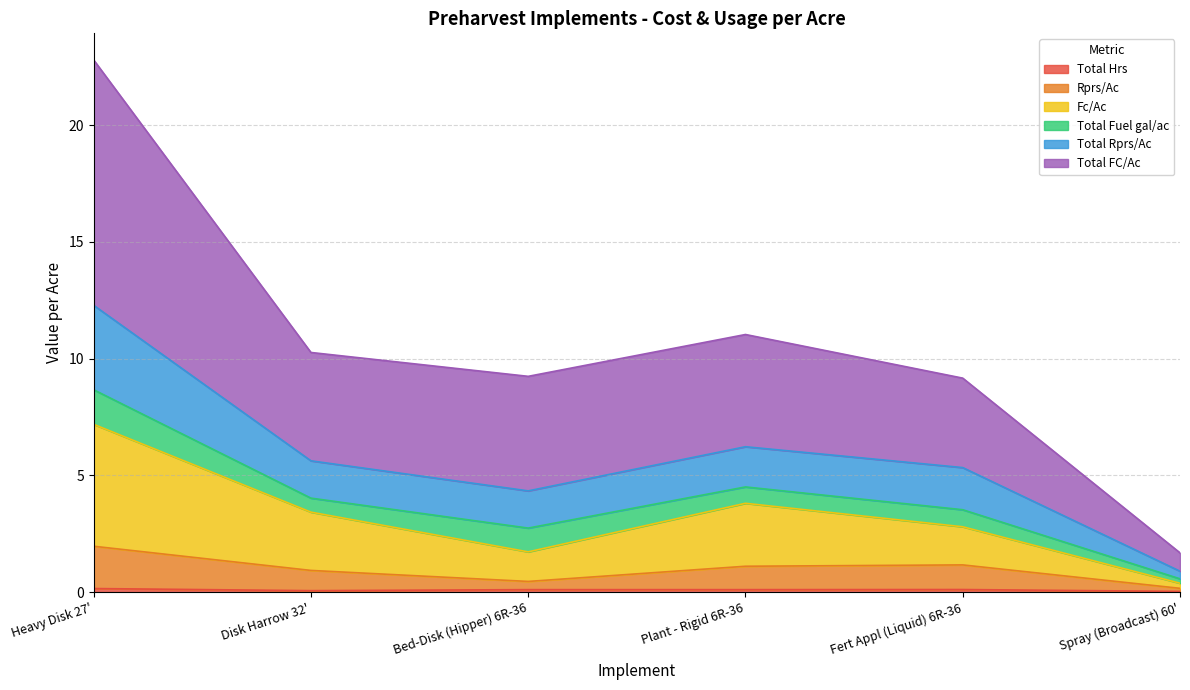

In Rprs/Ac, how many points are lower than both neighbors (excluding endpoints)?

1